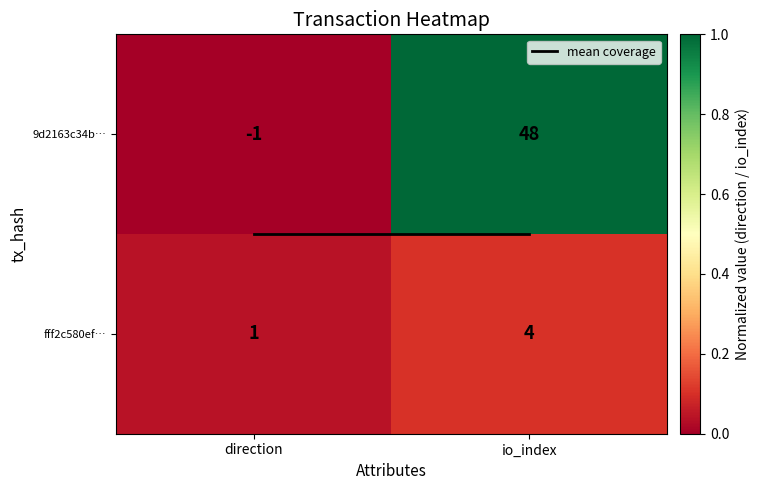

What is the difference between the maximum and minimum values in the fff2c580ef… series?

3